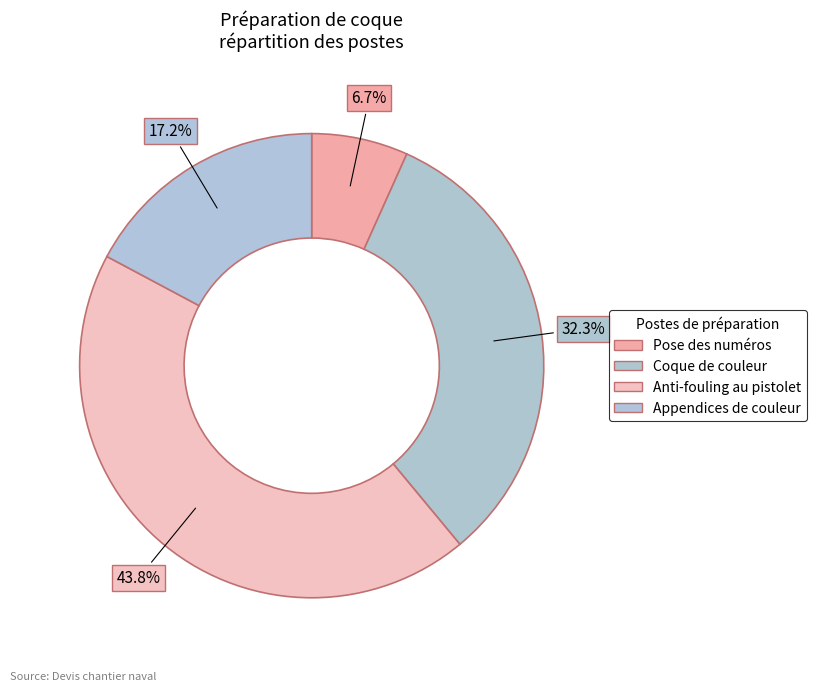

Is it true that Anti-fouling au pistolet is 33% of the pie?

False